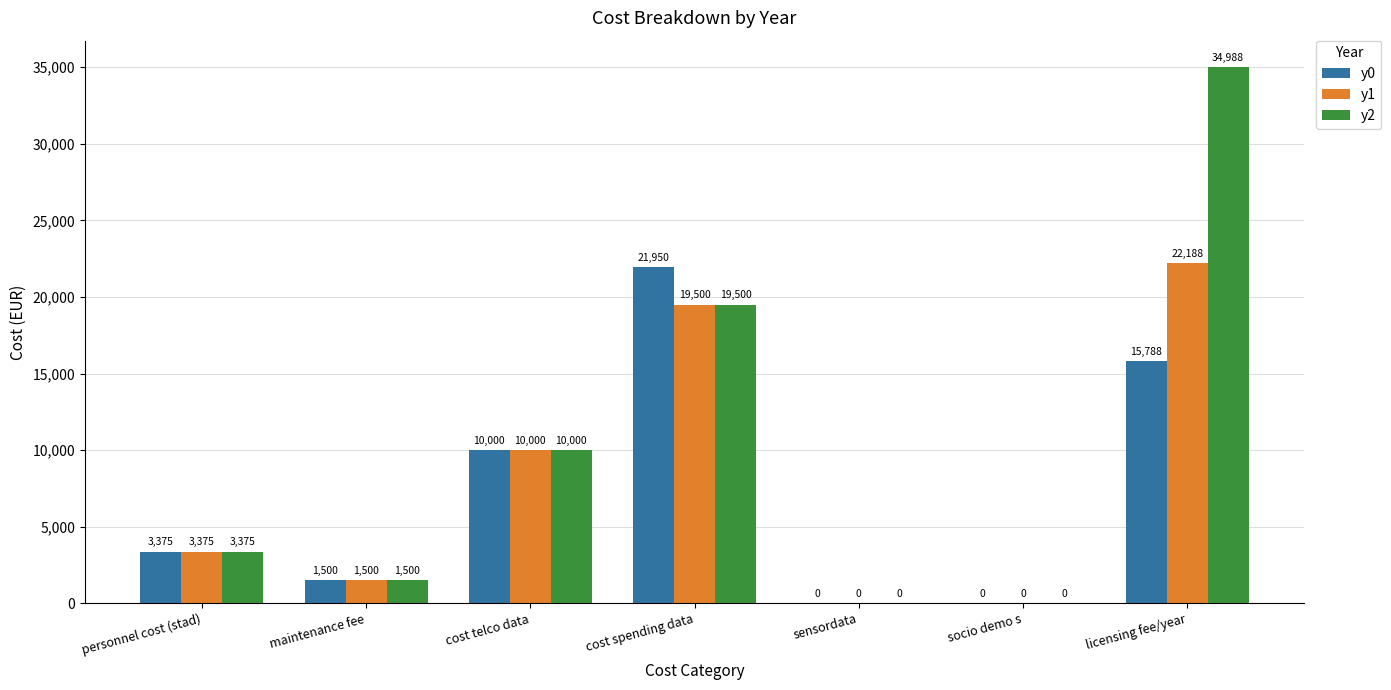

What is the greatest value displayed?

34988